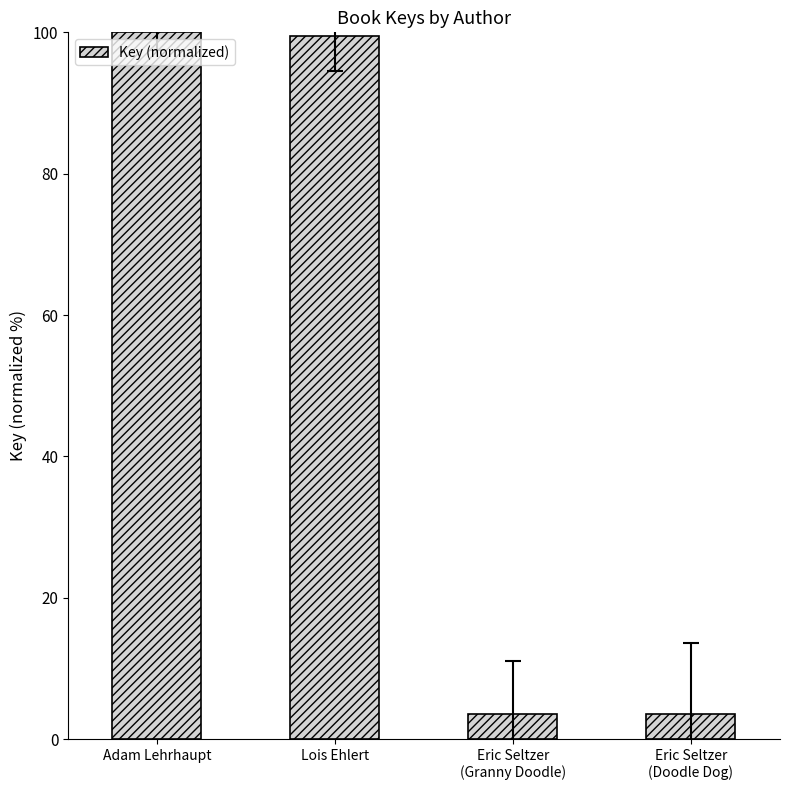

How many categories are shown in the chart?

4